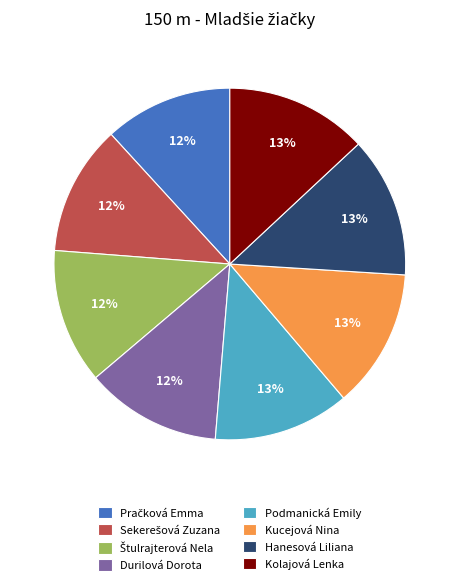

Does any single category account for the majority?

No